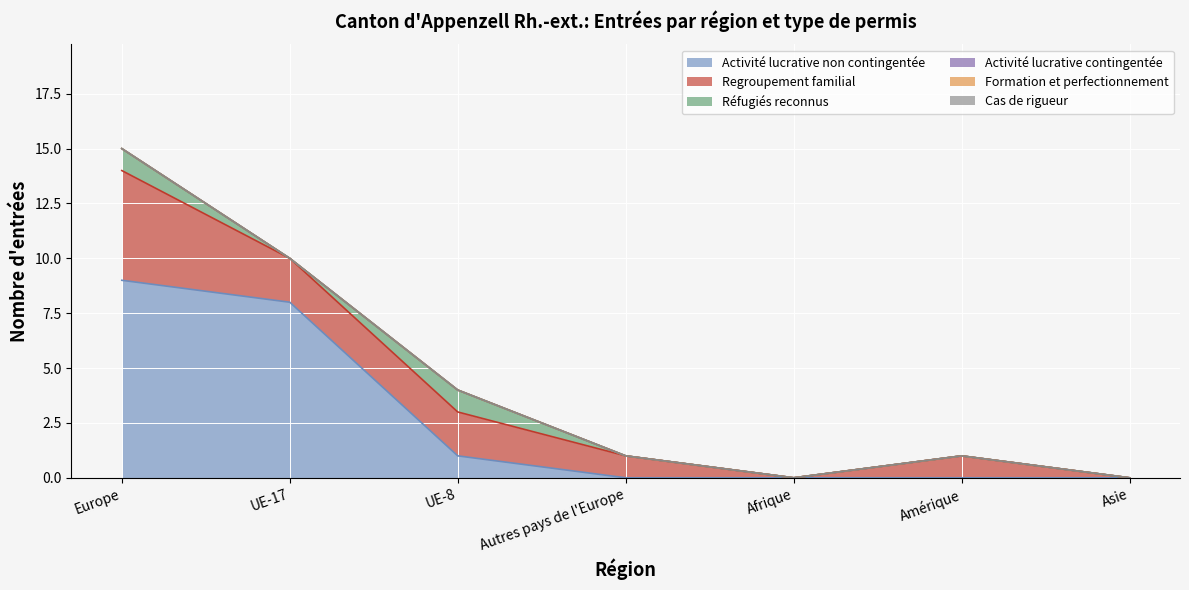

Rank the series at Autres pays de l'Europe from highest to lowest value.

Regroupement familial, Activité lucrative non contingentée, Réfugiés reconnus, Activité lucrative contingentée, Formation et perfectionnement, Cas de rigueur